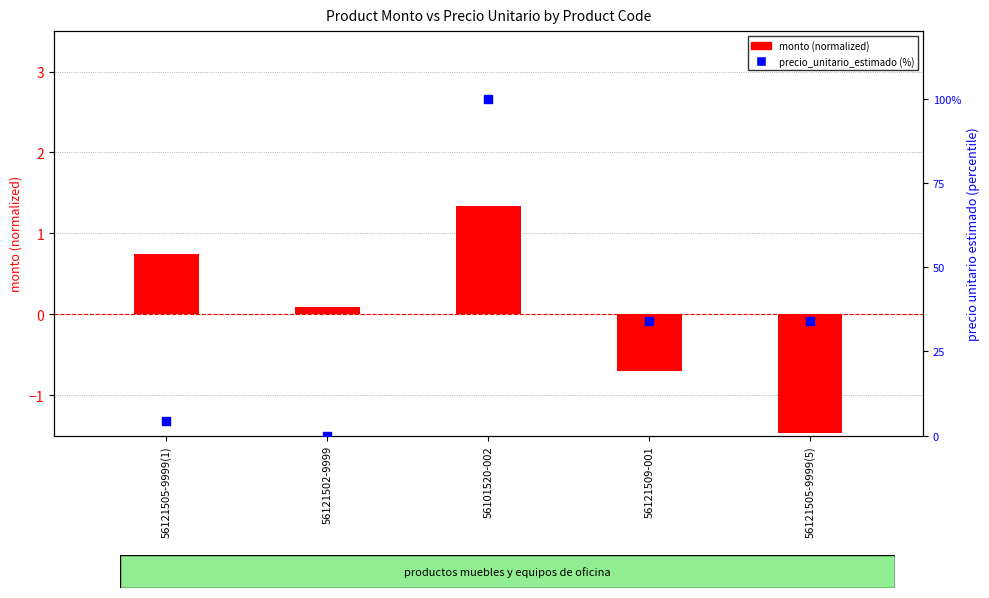

At how many categories does at least one series exceed 88?

1